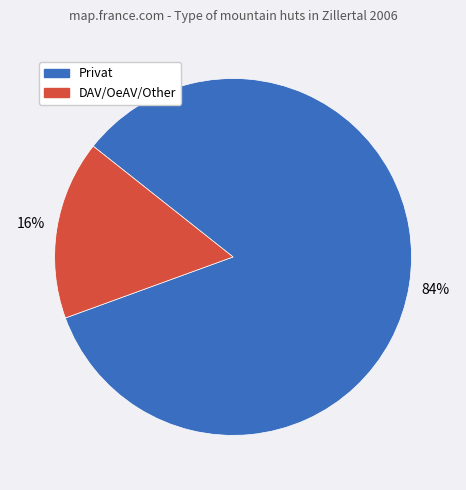

Is the sum of DAV/OeAV/Other and Privat greater than half?

Yes